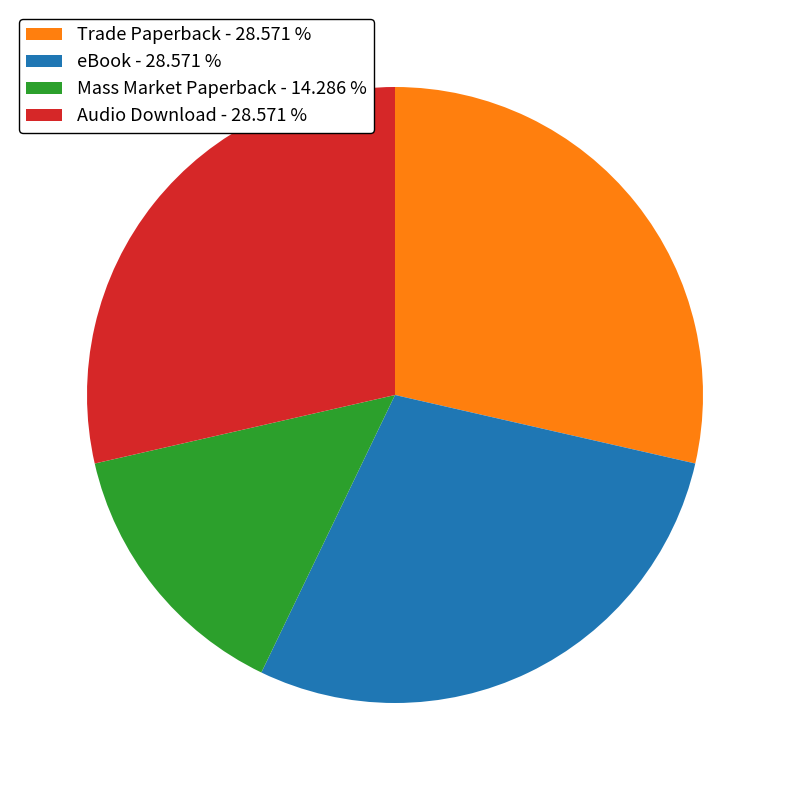

Is it true that Audio Download is 29% of the pie?

True